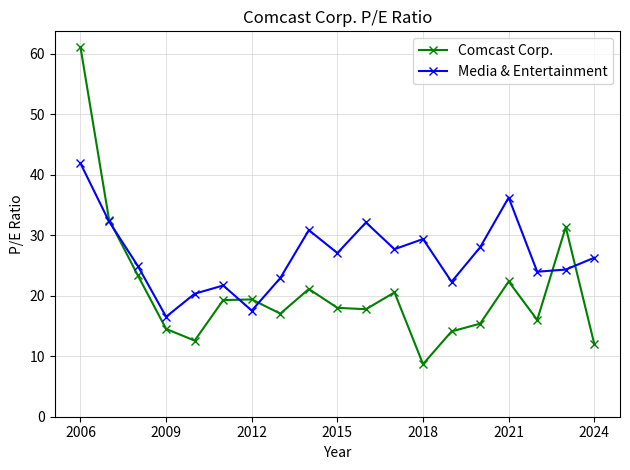

What is the average value of the Comcast Corp. series?

20.9